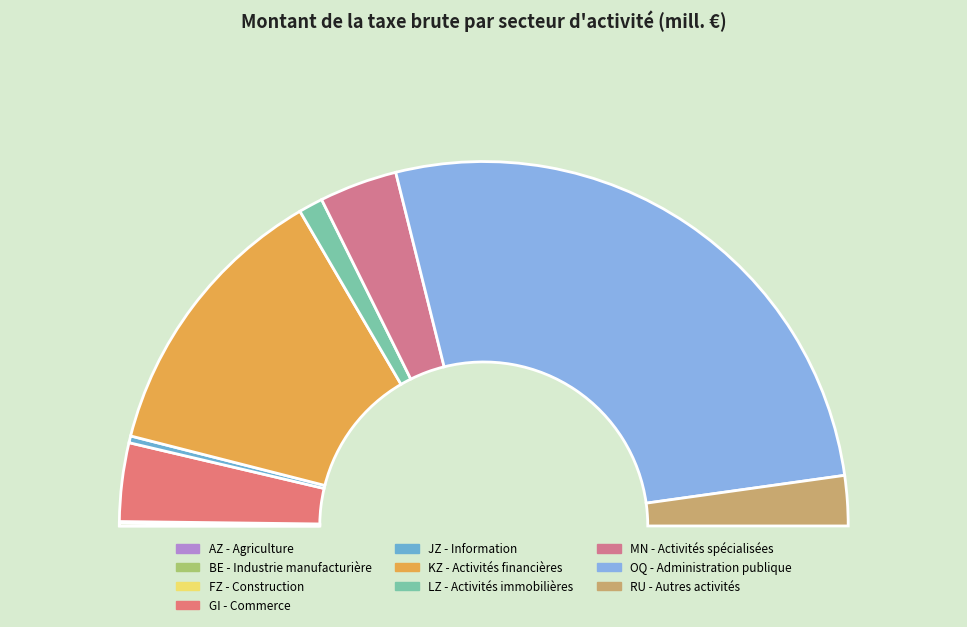

To the nearest percent, what is the difference between the GI - Commerce and JZ - Information slice percentages?

6%